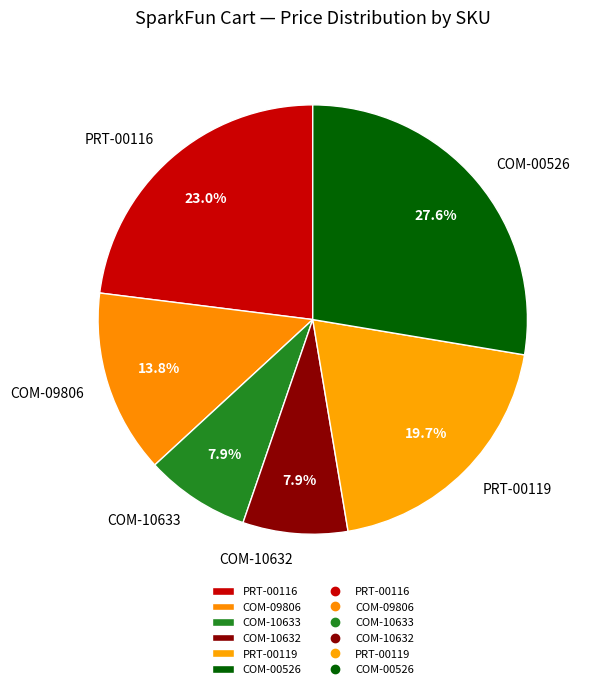

Combined, do COM-10632 and COM-09806 account for over 50%?

No